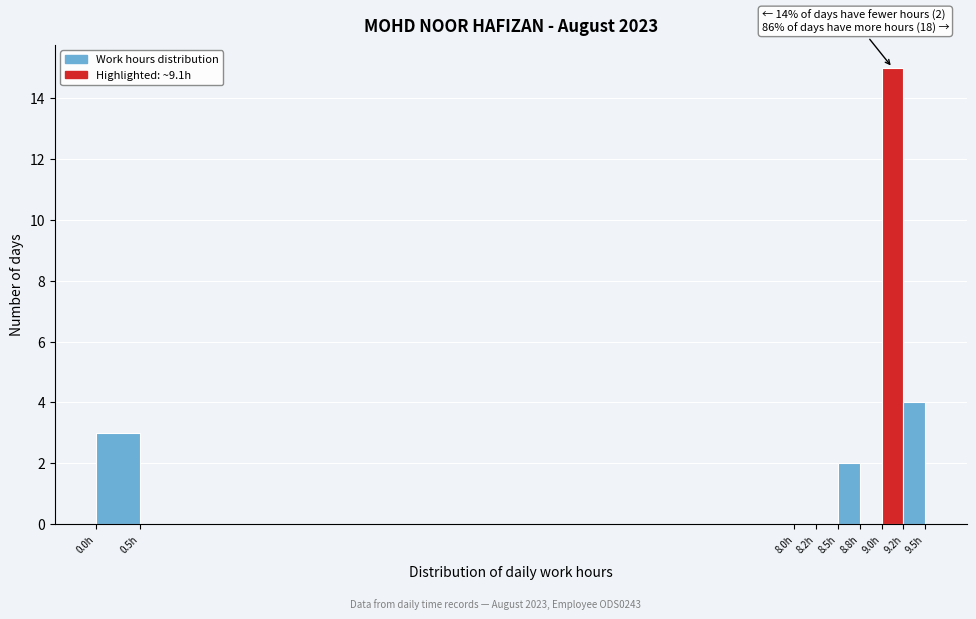

Which range on the x-axis has the tallest bar?

9.00 to 9.25